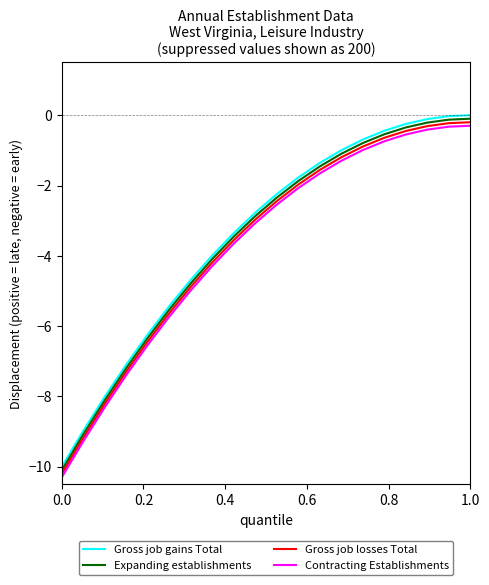

What is the minimum value shown in the chart?

-10.3